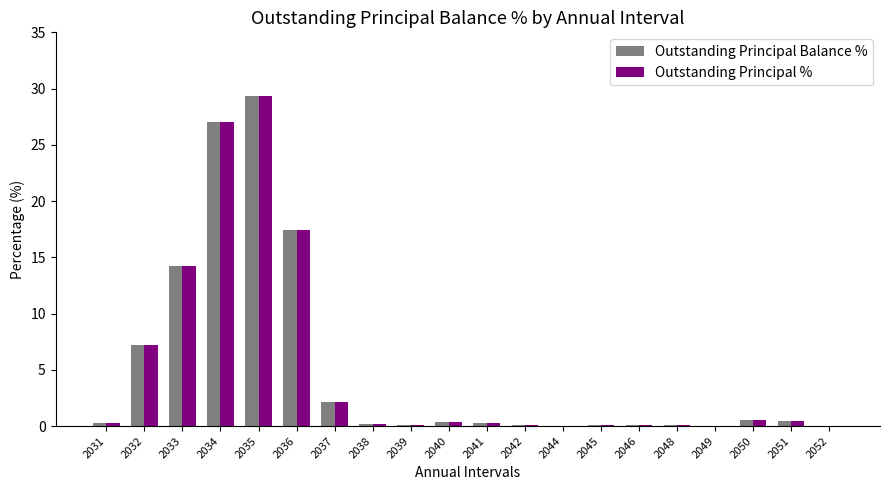

True or false: Outstanding Principal % has a value of 0.0 at 2044.

True